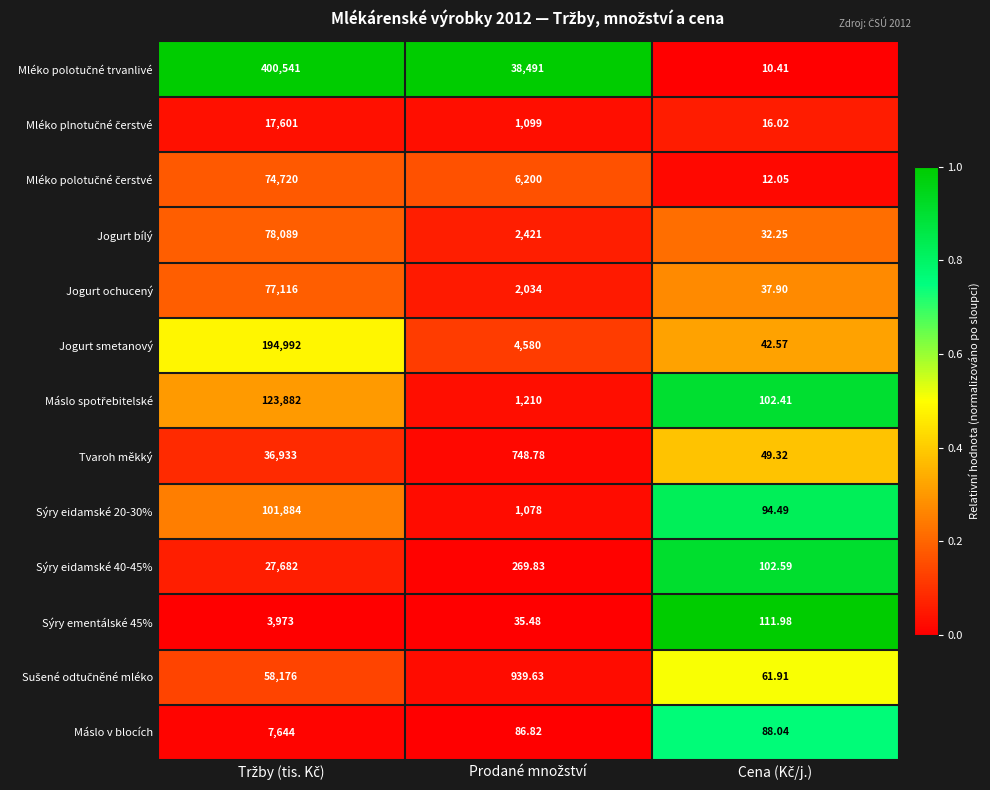

At Cena (Kč/j.), list the series in order from smallest to largest.

Mléko polotučné trvanlivé, Mléko polotučné čerstvé, Mléko plnotučné čerstvé, Jogurt bílý, Jogurt ochucený, Jogurt smetanový, Tvaroh měkký, Sušené odtučněné mléko, Máslo v blocích, Sýry eidamské 20-30%, Máslo spotřebitelské, Sýry eidamské 40-45%, Sýry ementálské 45%